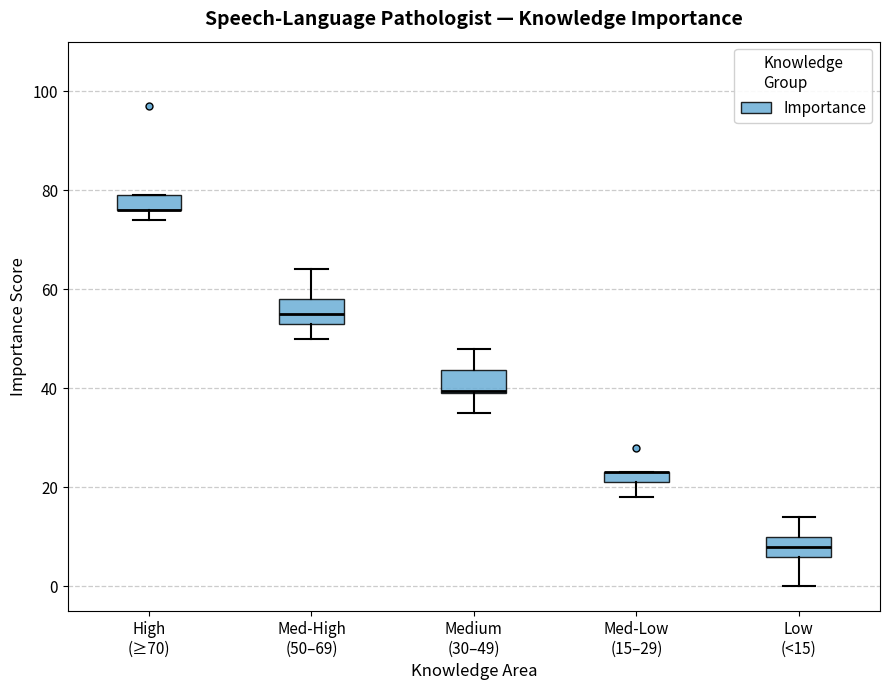

Where does the median line of the box for Low (<15) sit on the y-axis? The values are not printed on the chart, so give them approximately, as read against the axis.

8